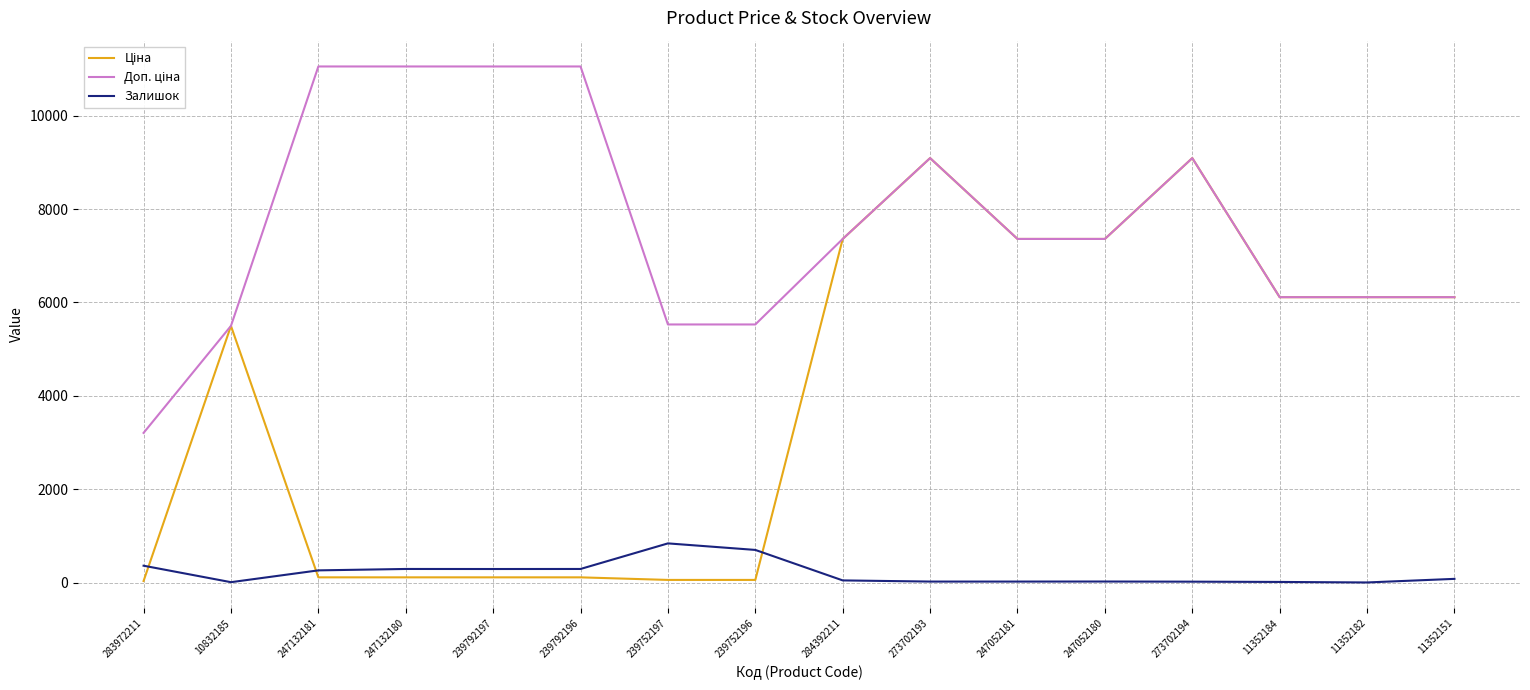

What is the greatest value displayed?

11055.0